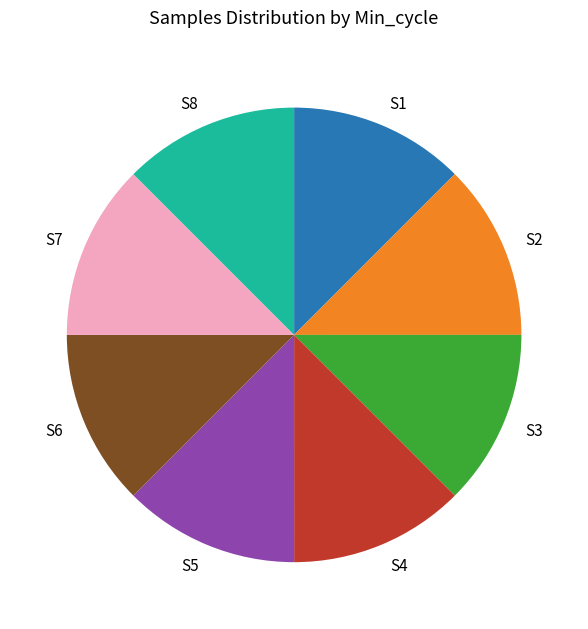

Is it true that S6 is 18% of the pie?

False